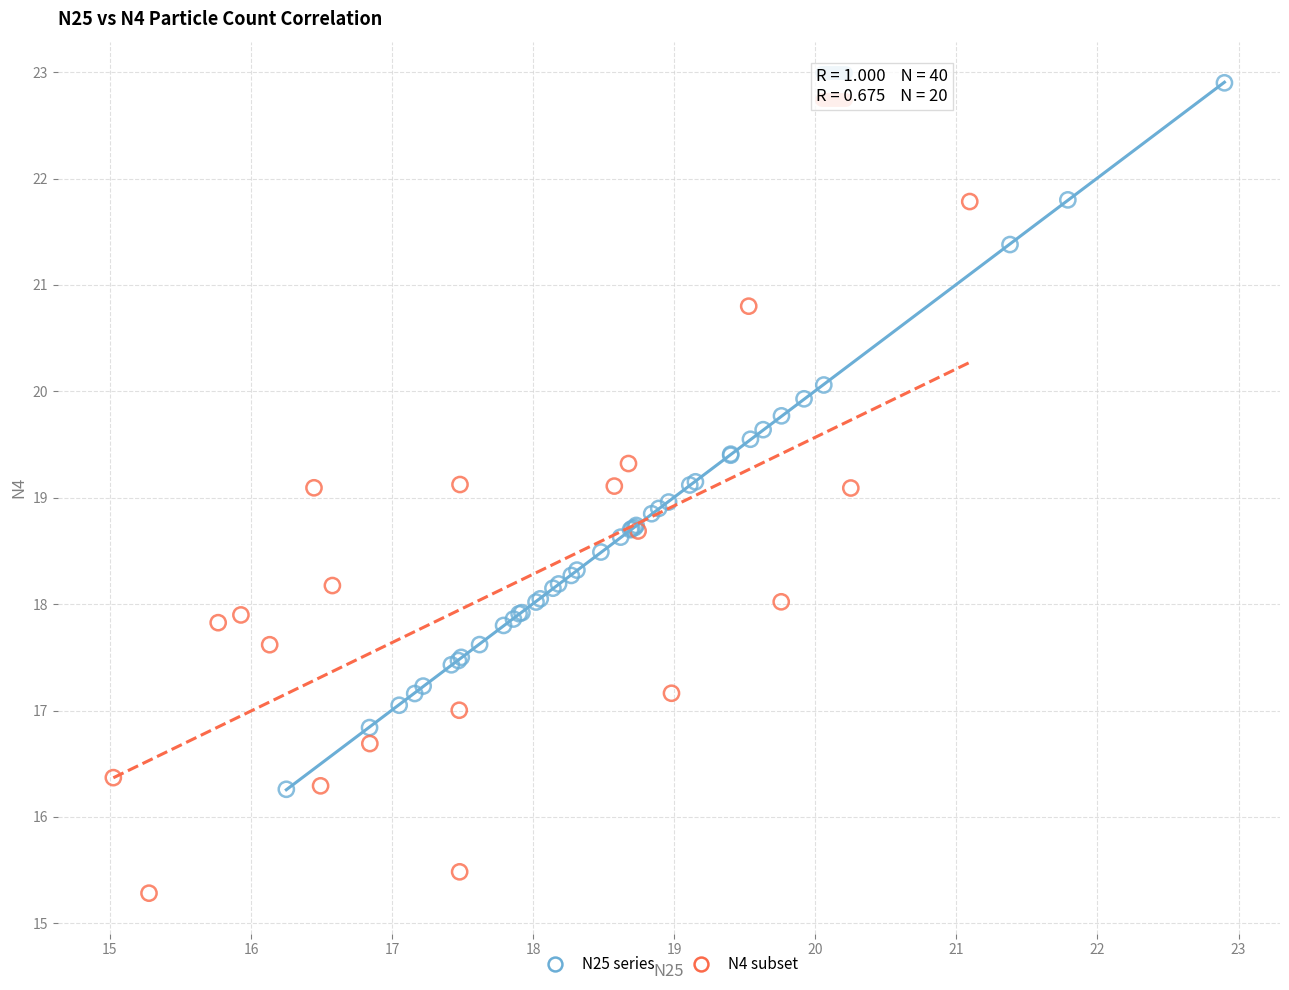

Which series reaches the maximum Y coordinate?

N25 series